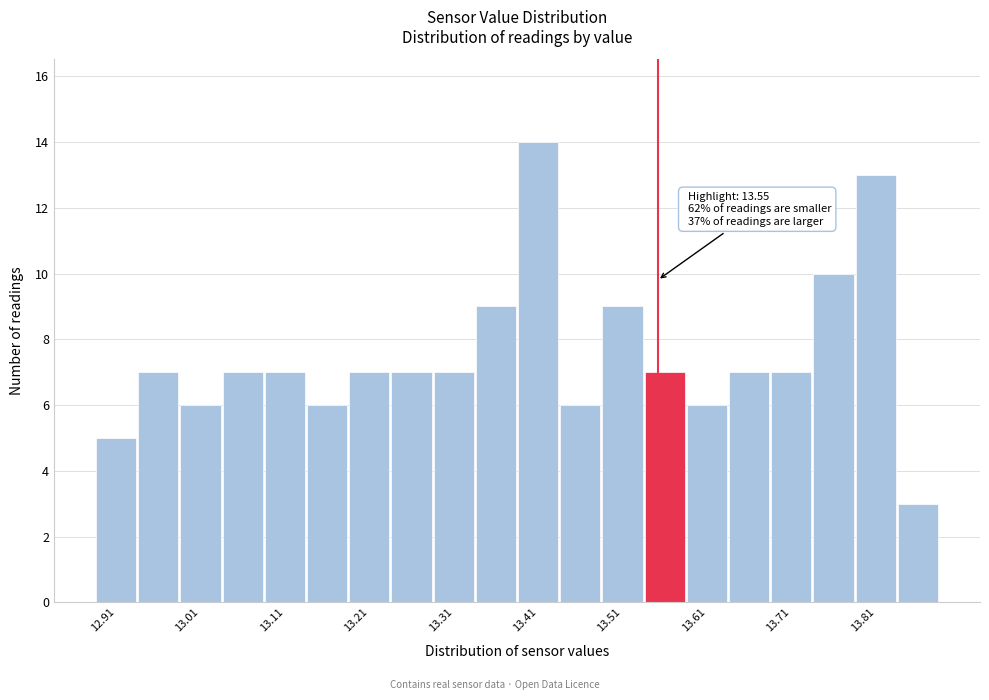

Which range on the x-axis has the tallest bar?

13.39 to 13.43